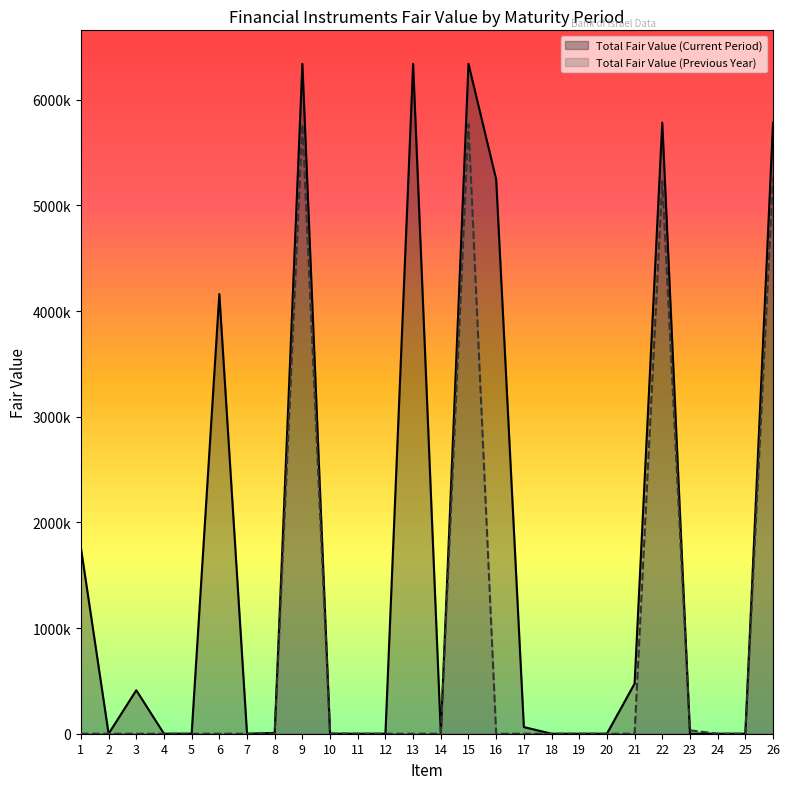

Between which two adjacent categories do Total Fair Value (Current Period) and Total Fair Value (Previous Year) first intersect?

9 and 10